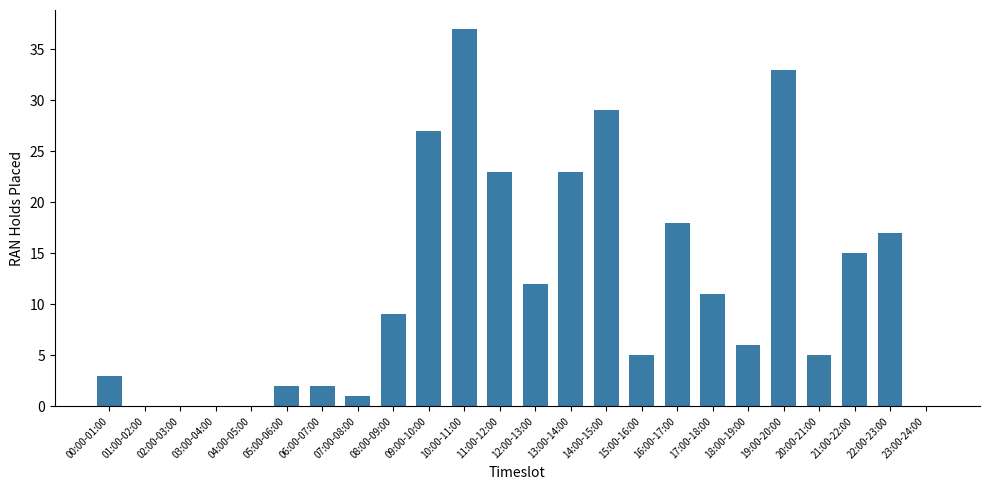

What is the ratio of the value at 22:00-23:00 to the value at 18:00-19:00?

2.8